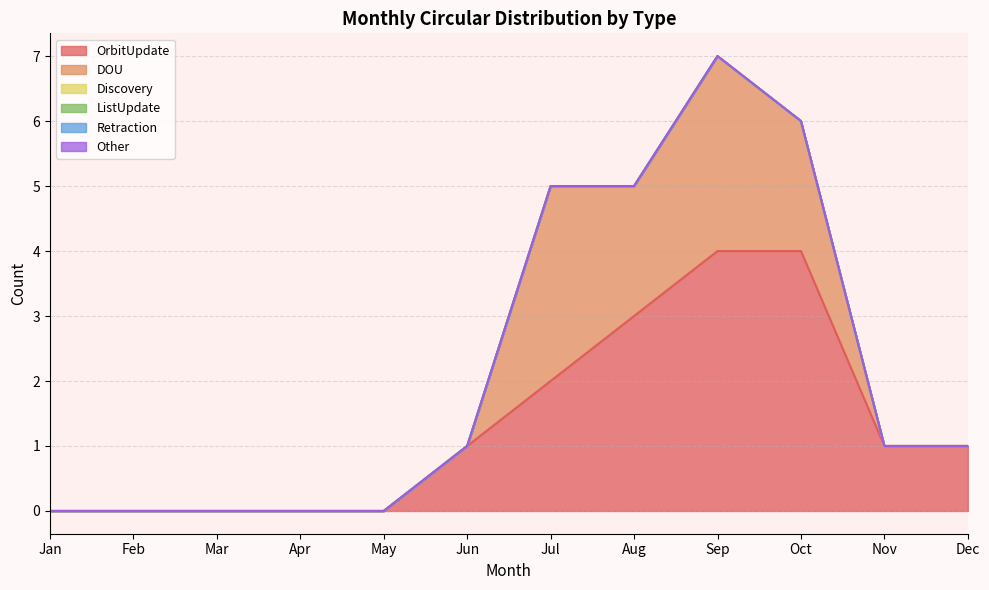

Between May and Sep, which series saw the biggest shift?

OrbitUpdate